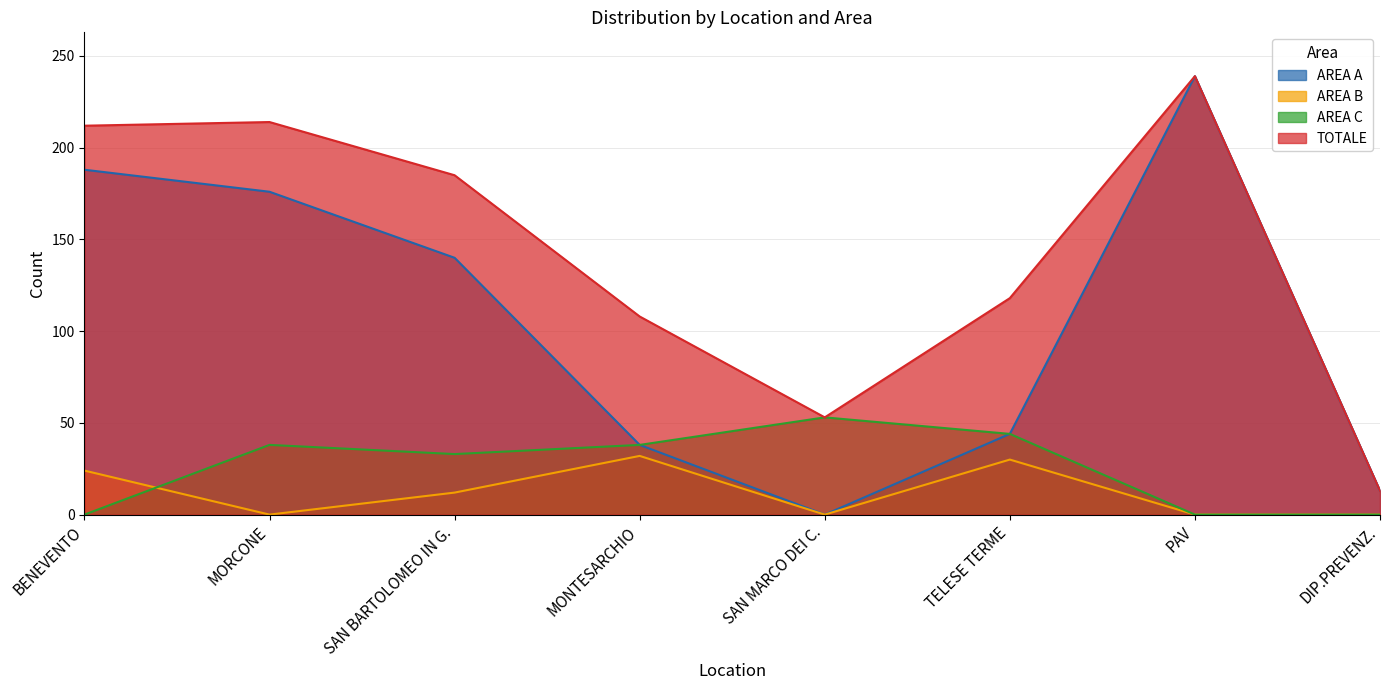

Reading right to left, extract all data points from this chart.

AREA A: DIP.PREVENZ.=13	PAV=239	TELESE TERME=44	SAN MARCO DEI C.=0	MONTESARCHIO=38	SAN BARTOLOMEO IN G.=140	MORCONE=176	BENEVENTO=188
AREA B: DIP.PREVENZ.=0	PAV=0	TELESE TERME=30	SAN MARCO DEI C.=0	MONTESARCHIO=32	SAN BARTOLOMEO IN G.=12	MORCONE=0	BENEVENTO=24
AREA C: DIP.PREVENZ.=0	PAV=0	TELESE TERME=44	SAN MARCO DEI C.=53	MONTESARCHIO=38	SAN BARTOLOMEO IN G.=33	MORCONE=38	BENEVENTO=0
TOTALE: DIP.PREVENZ.=13	PAV=239	TELESE TERME=118	SAN MARCO DEI C.=53	MONTESARCHIO=108	SAN BARTOLOMEO IN G.=185	MORCONE=214	BENEVENTO=212